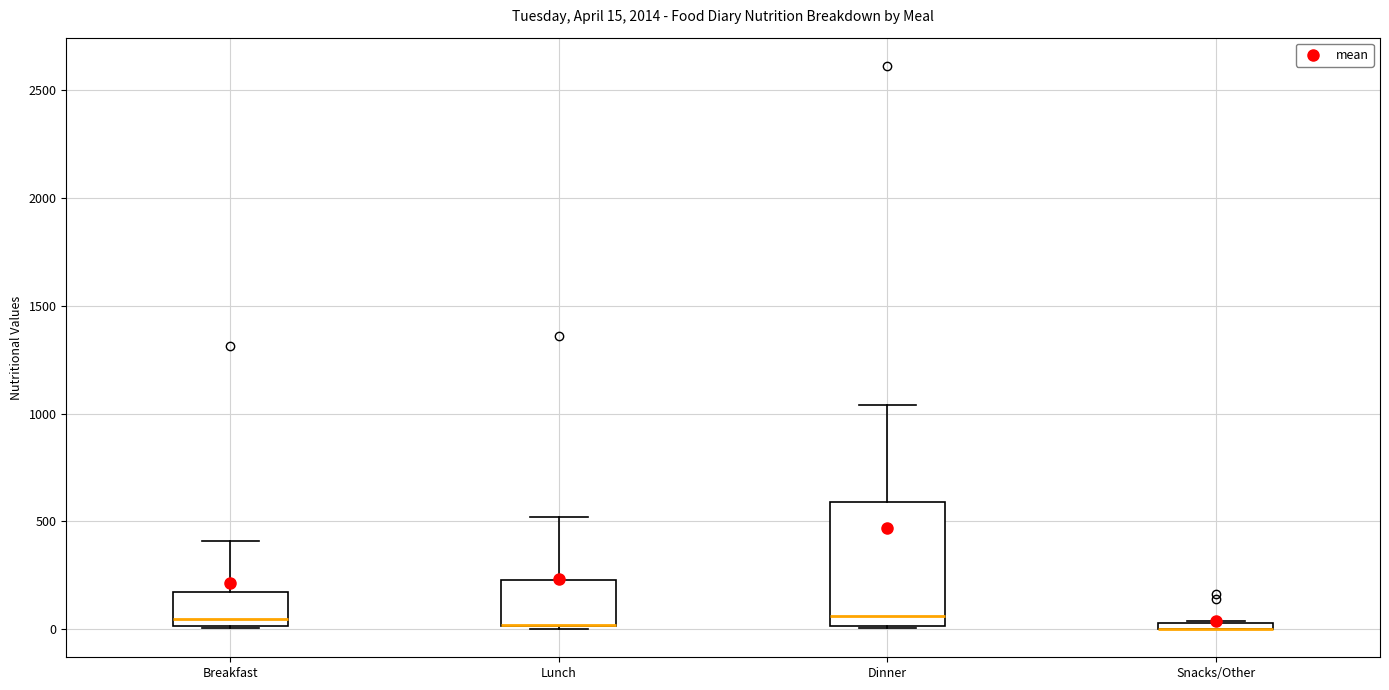

Which box is the tallest, from its lower edge to its upper edge?

Dinner